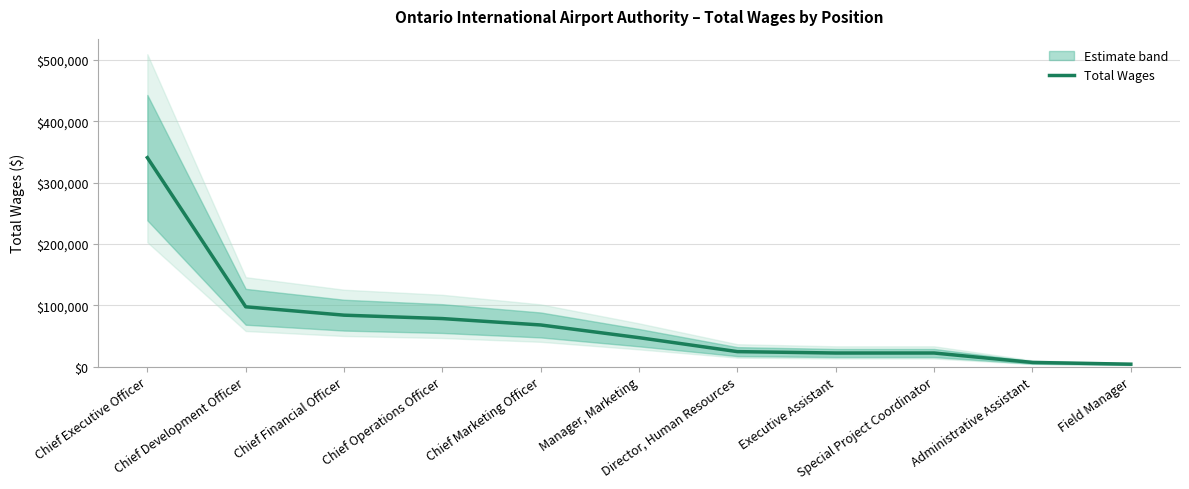

Approximately how many times larger is the value at Chief Development Officer compared to Administrative Assistant?

14.5